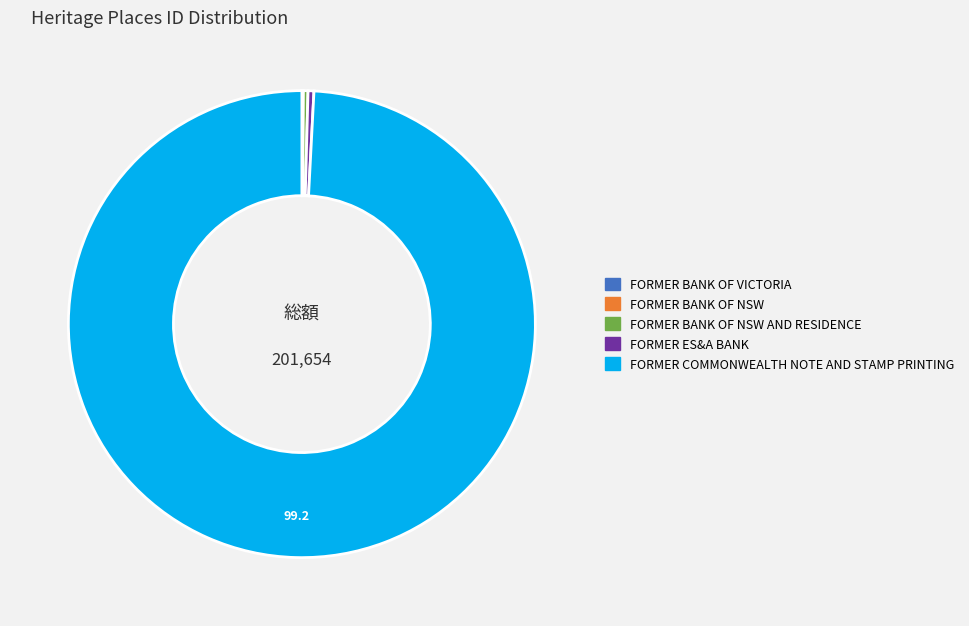

Does any single category account for the majority?

Yes